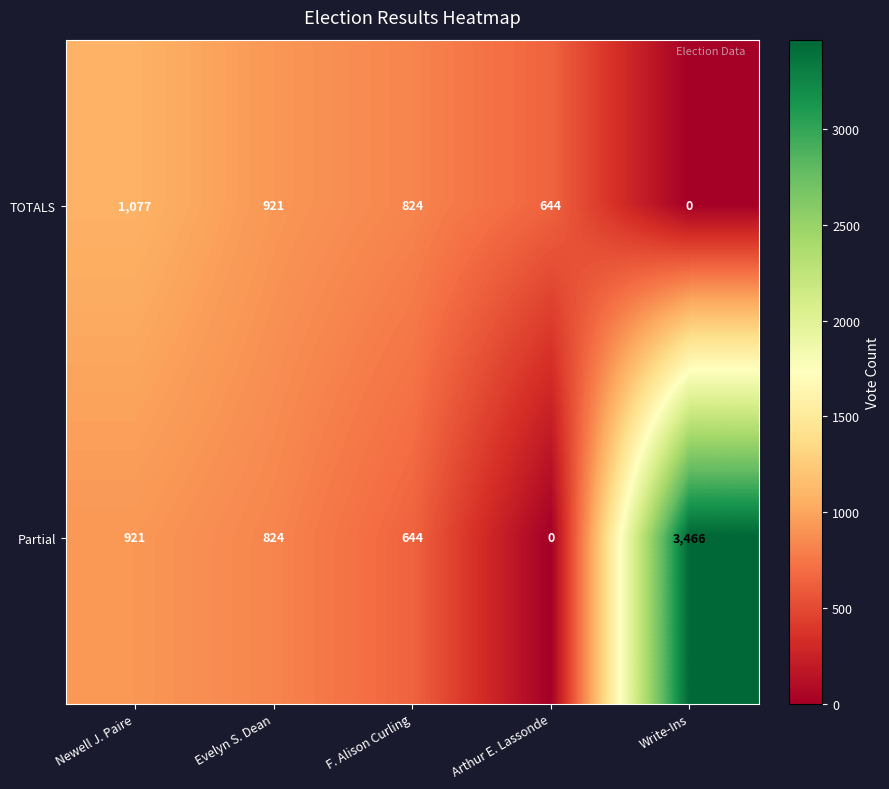

True or false: TOTALS has a value of 1077 at Newell J. Paire.

True